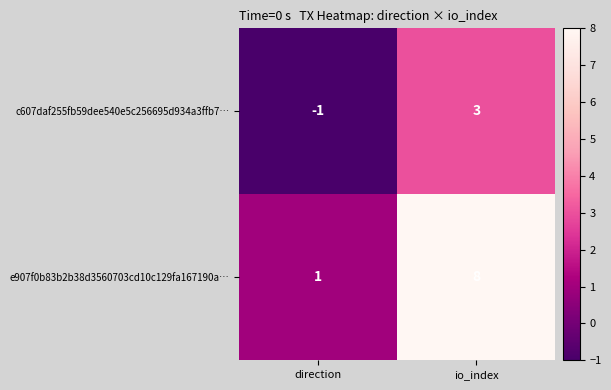

True or false: e907f0b83b2b38d3560703cd10c129fa167190a… has a value of 5 at io_index.

False